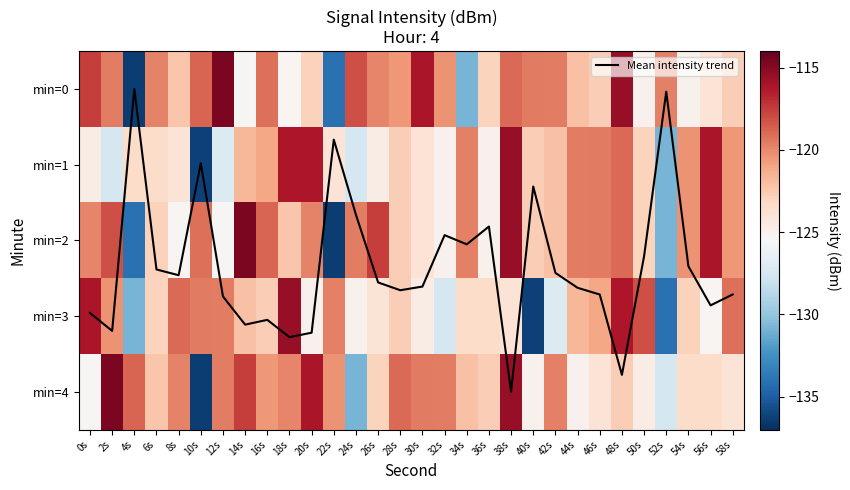

Which has a higher value, 26s or 30s?

30s